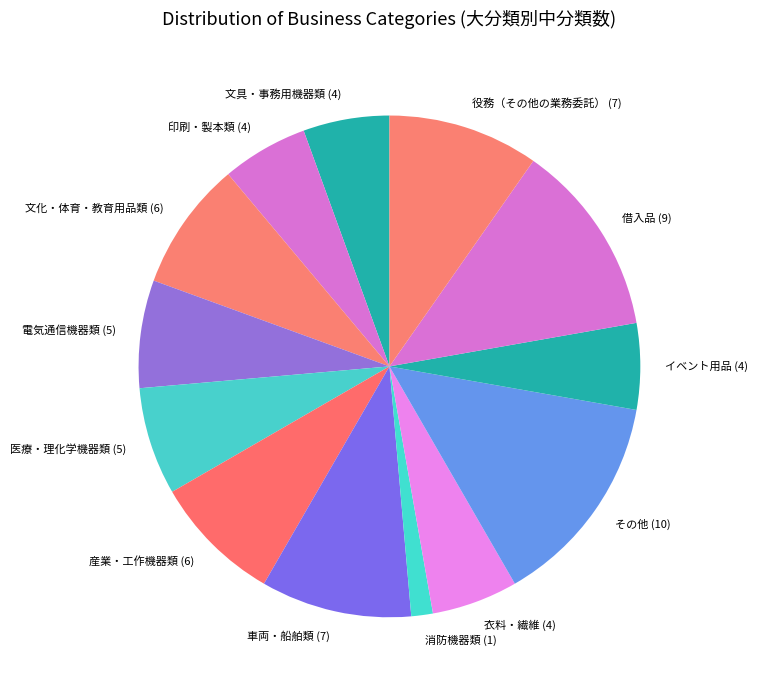

Count the number of slices in the pie.

13